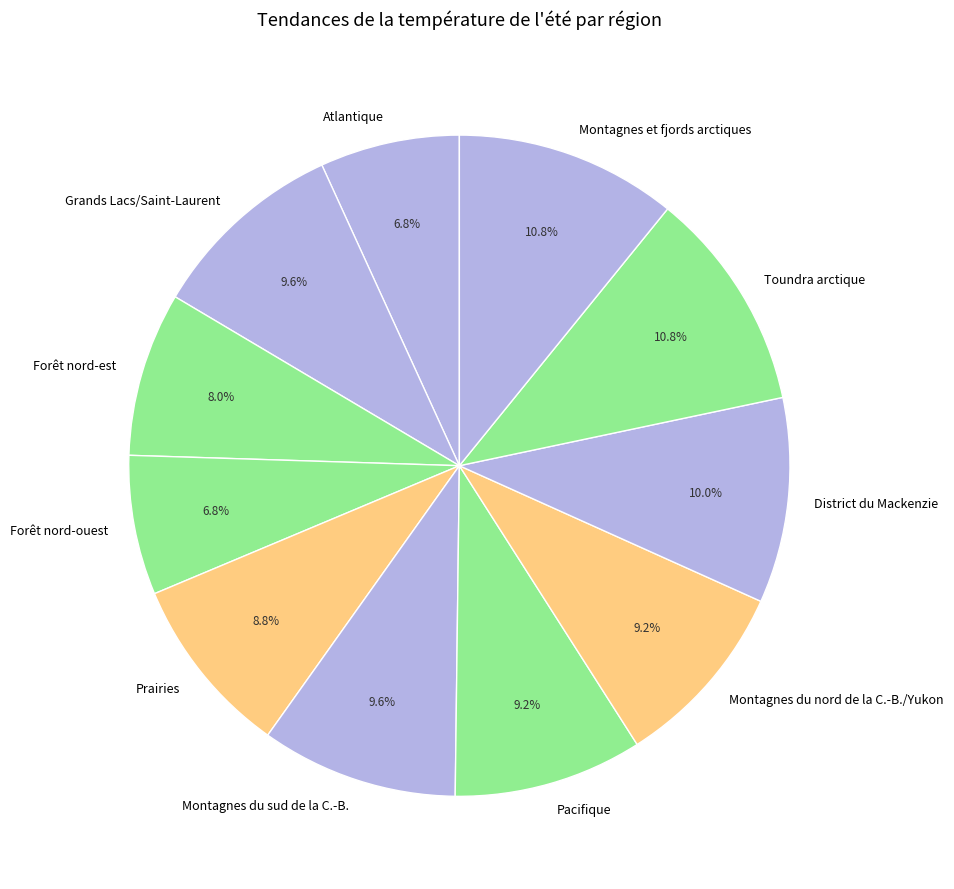

How many slices are in this pie chart?

11